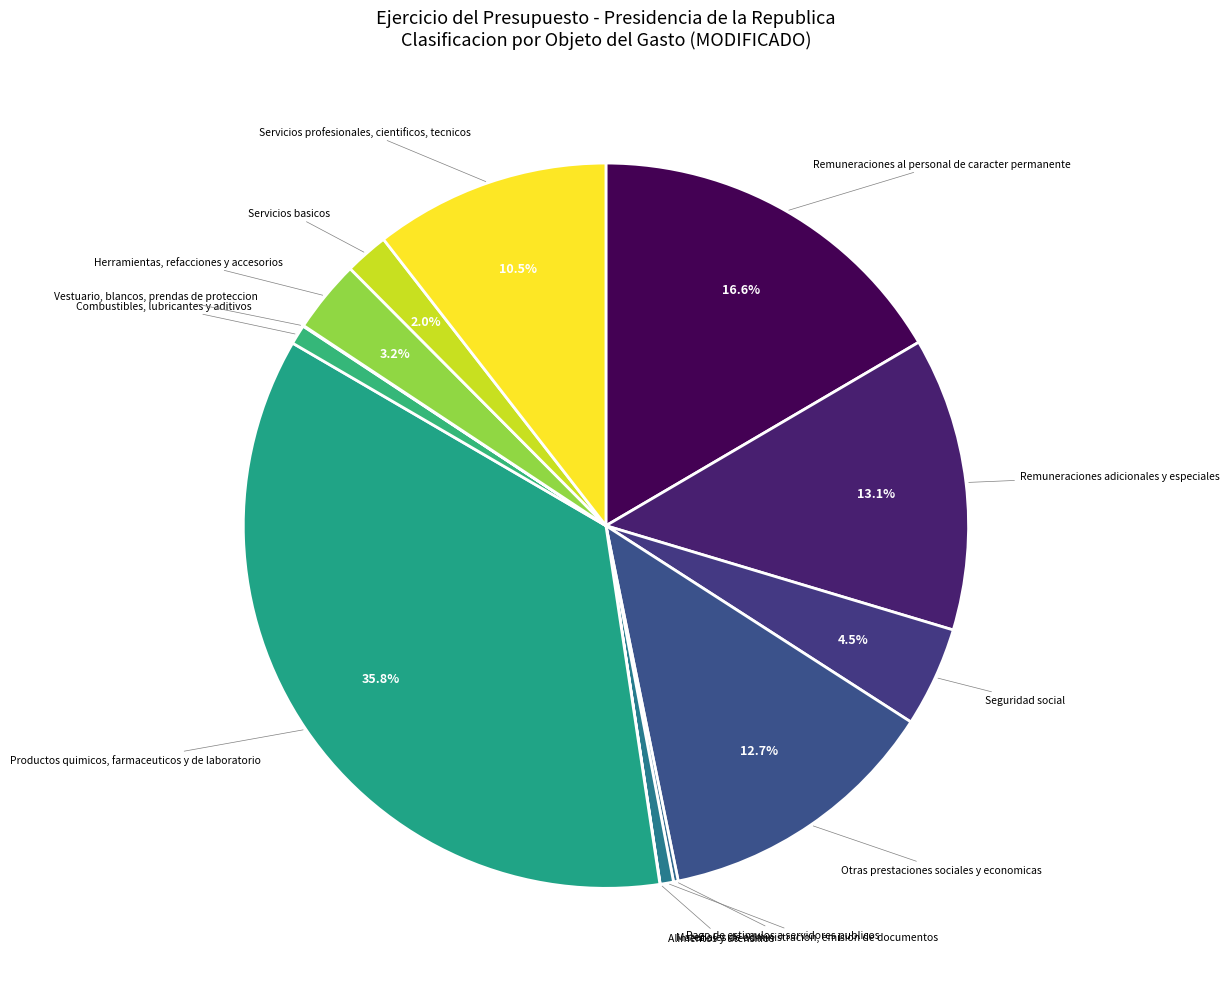

Which slice is the largest?

Productos quimicos, farmaceuticos y de laboratorio